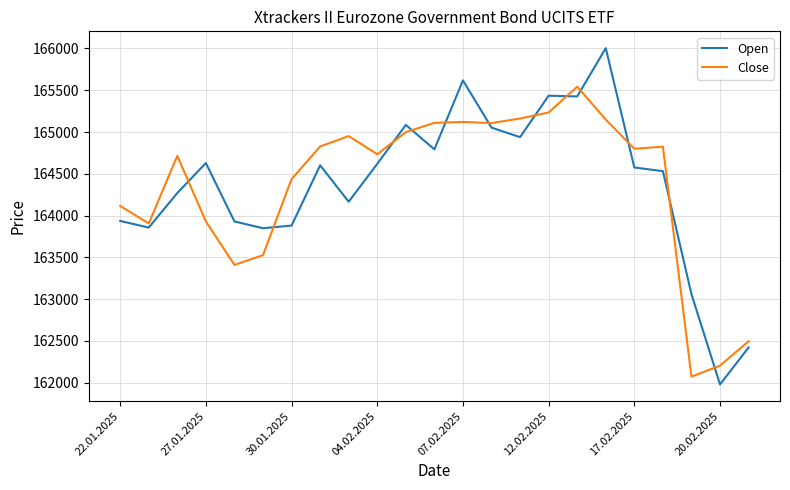

How many intersections are there between Open and Close?

12